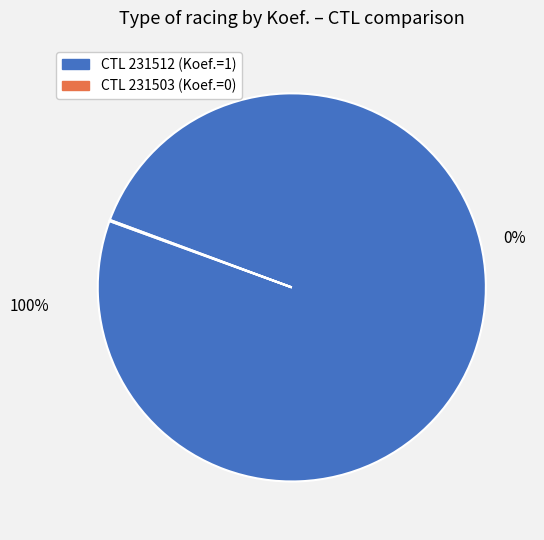

What is the majority slice?

231512